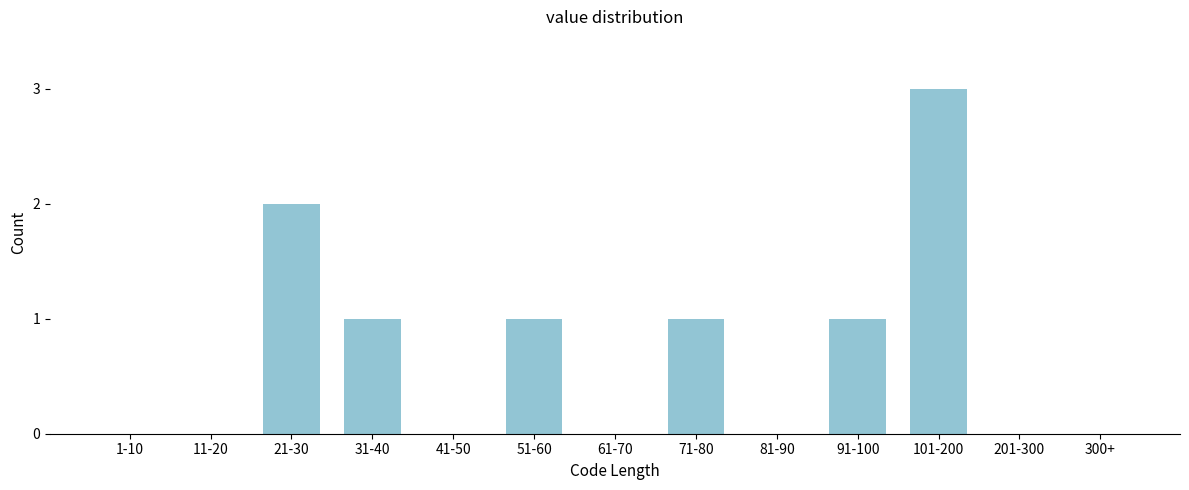

Reading left to right, what are all the values shown in this chart?

1-10=0	11-20=0	21-30=2	31-40=1	41-50=0	51-60=1	61-70=0	71-80=1	81-90=0	91-100=1	101-200=3	201-300=0	300+=0